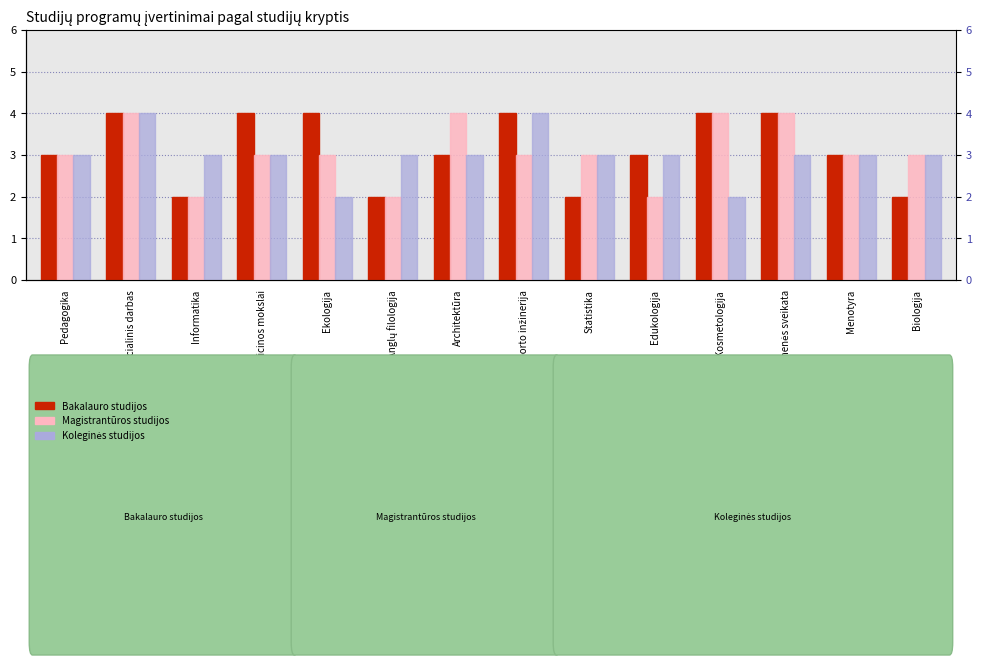

What is the difference between the maximum and minimum values in the Koleginės studijos series?

2